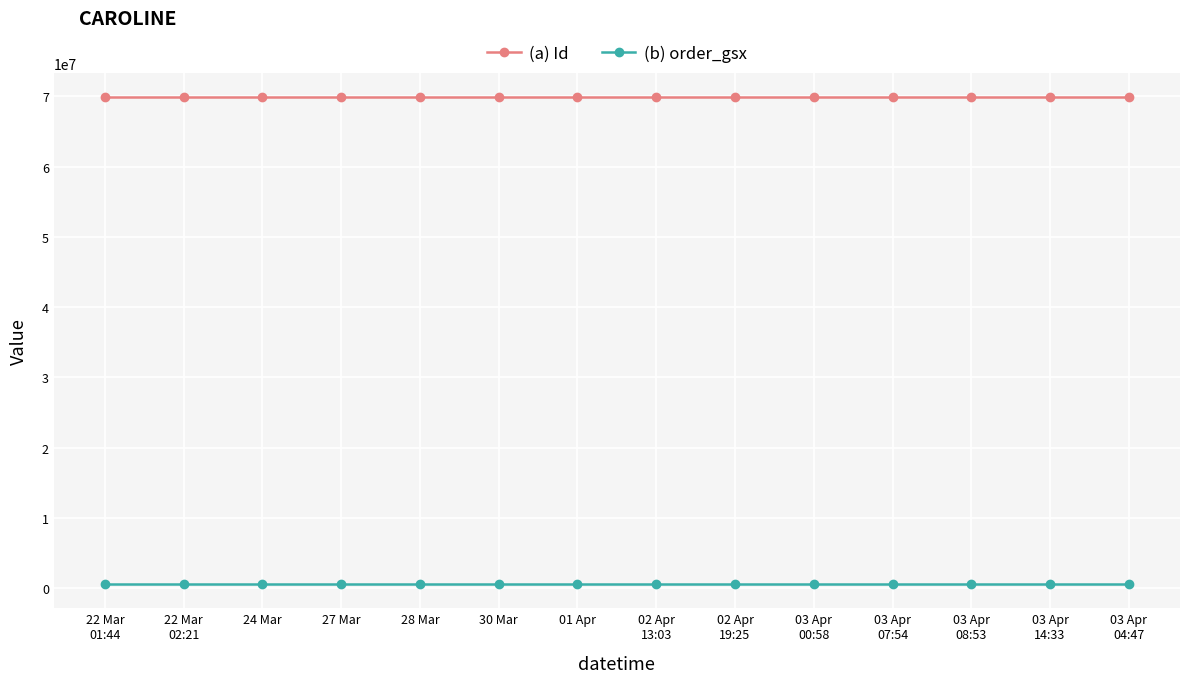

At how many categories does at least one series exceed 6181582?

14